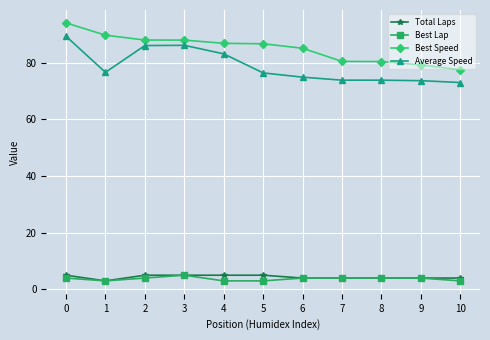

What value does the Best Speed series have at 3?

87.9